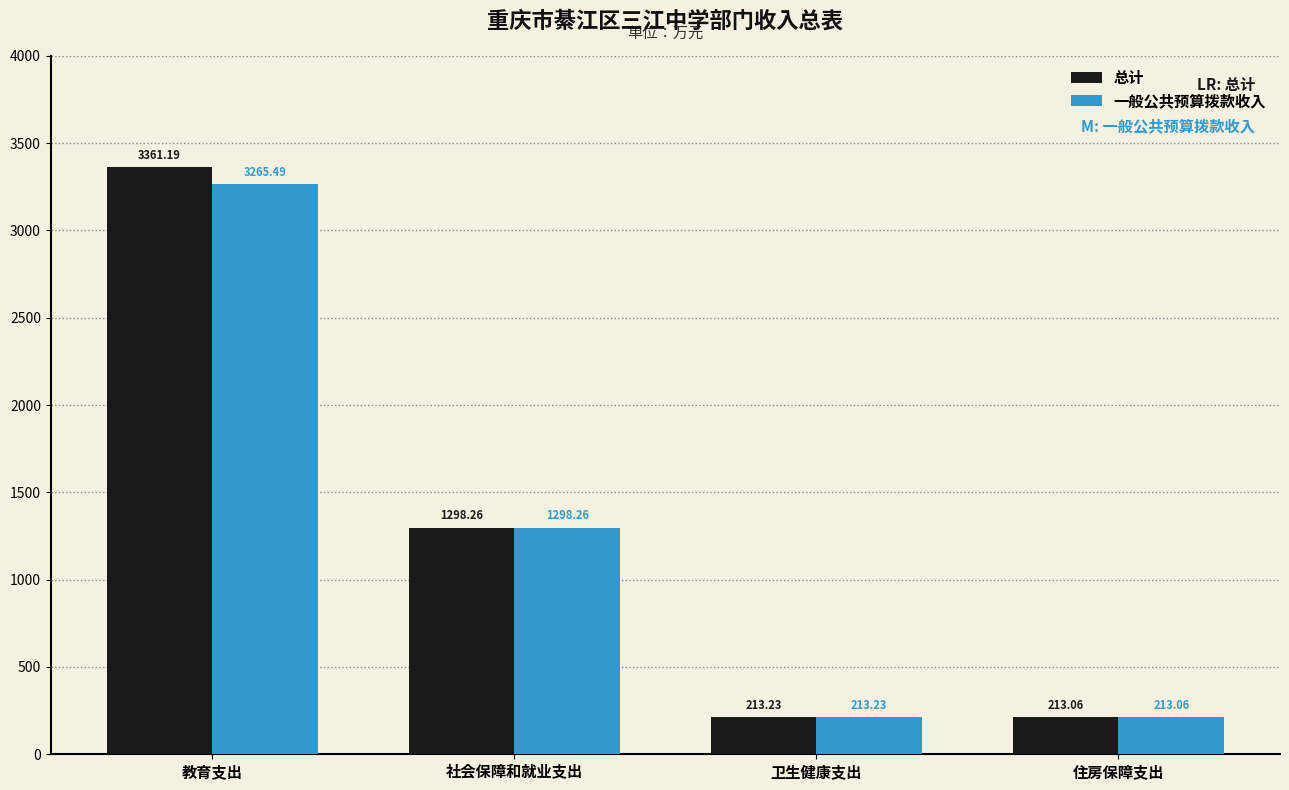

Reading left to right, extract all data points from this chart.

总计: 教育支出=3361.2	社会保障和就业支出=1298.3	卫生健康支出=213.2	住房保障支出=213.1
一般公共预算拨款收入: 教育支出=3265.5	社会保障和就业支出=1298.3	卫生健康支出=213.2	住房保障支出=213.1